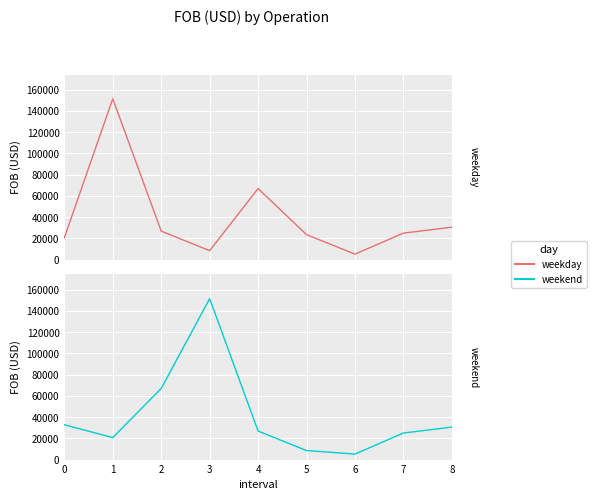

How many times do weekday and weekend cross each other?

3